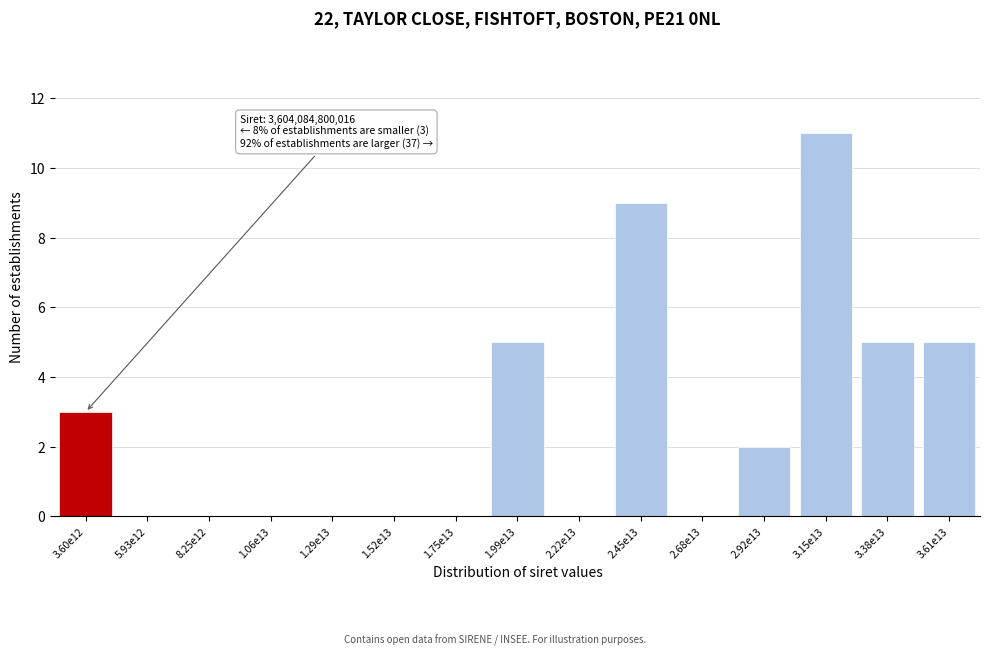

Reading left to right, transcribe all the data shown in this chart.

3.60e12=3	5.93e12=0	8.25e12=0	1.06e13=0	1.29e13=0	1.52e13=0	1.75e13=0	1.99e13=5	2.22e13=0	2.45e13=9	2.68e13=0	2.92e13=2	3.15e13=11	3.38e13=5	3.61e13=5